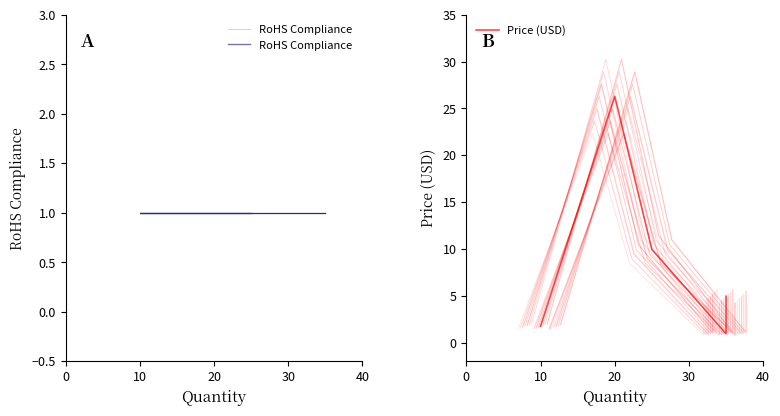

Reading left to right, extract all data points from this chart.

RoHS Compliance: 1.0	1.0	1.0	1.0	1.0
Price (USD): 1.8	26.3	9.9	0.9	5.0